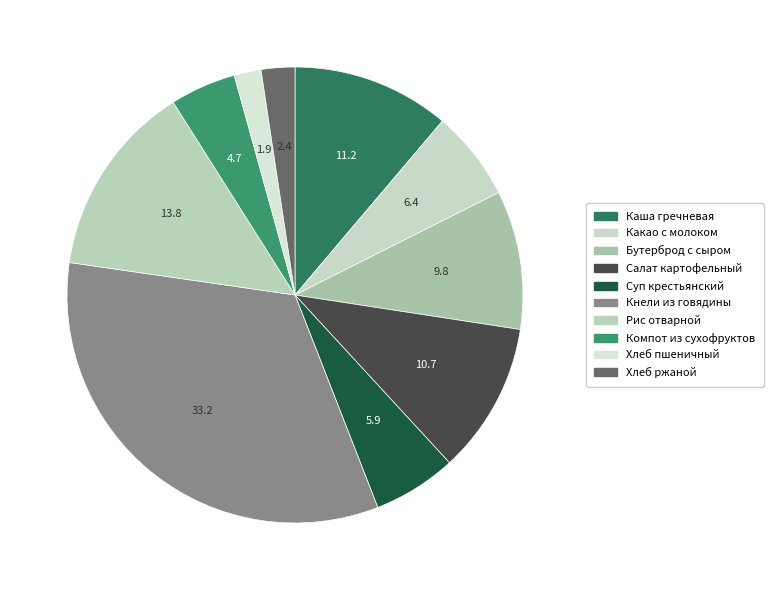

To the nearest percent, what is the average slice percentage?

10%